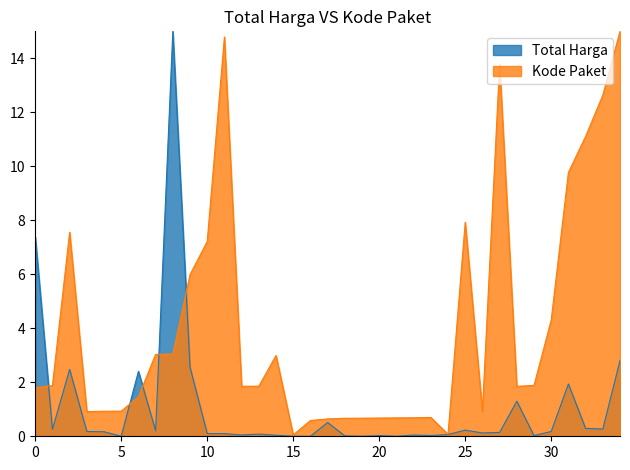

True or false: Kode Paket has a value of 5.0 at 2021-12-01.

False